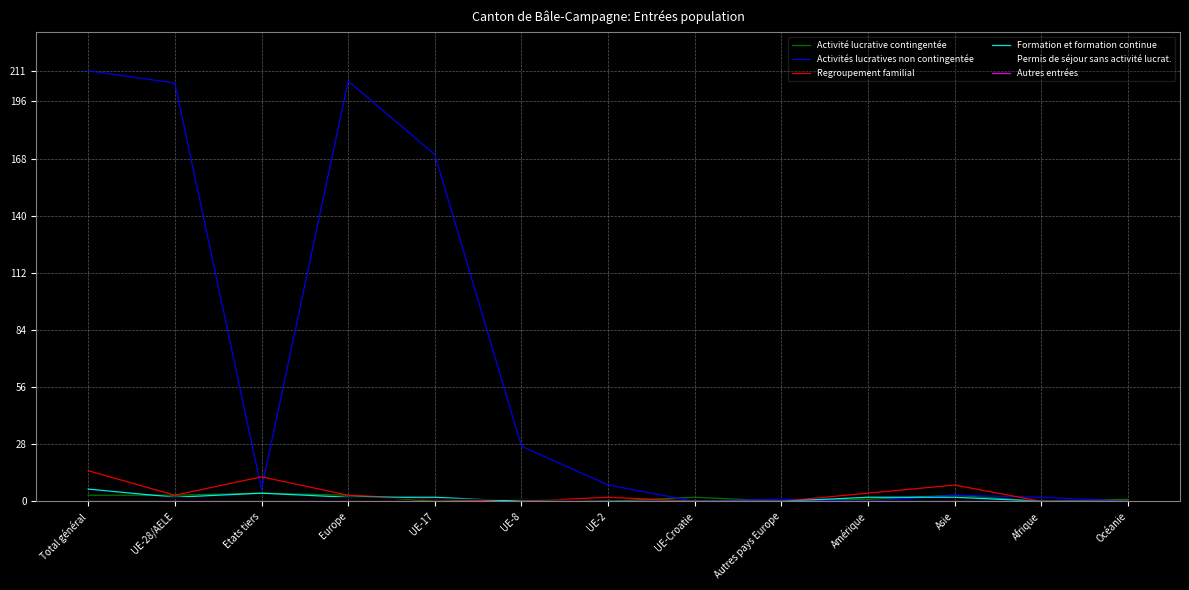

Does the chart display data point markers on the line(s)?

No